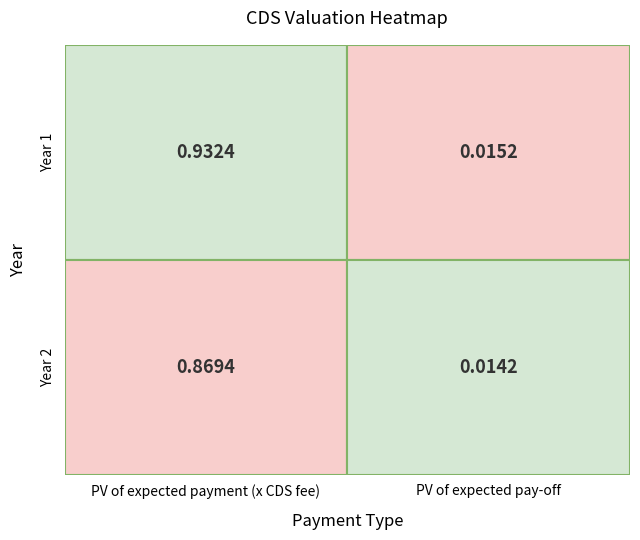

True or false: row1 has a value of 0.9 at 0.

True